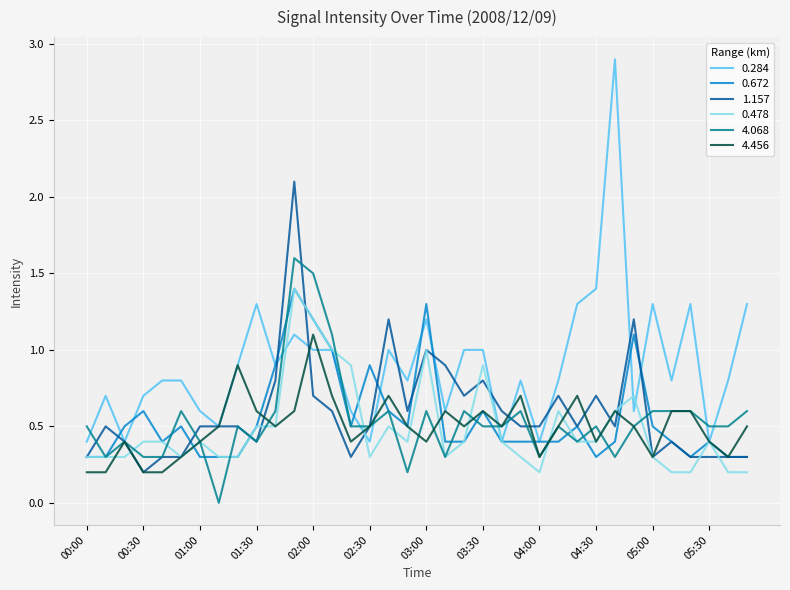

What is the maximum value shown in the chart?

2.9